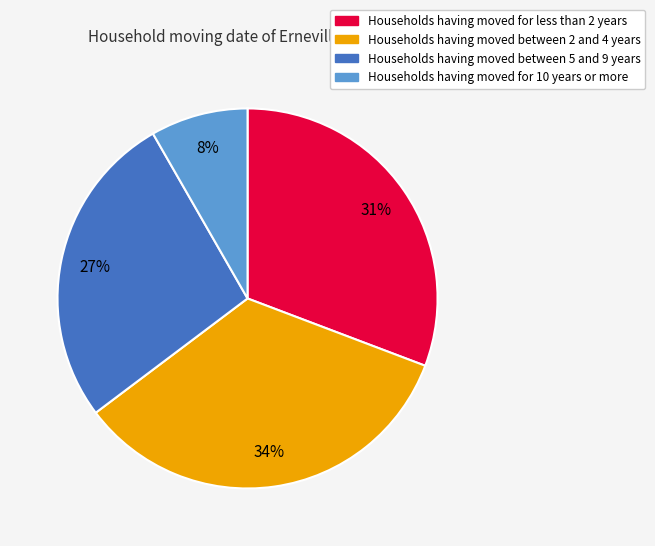

To the nearest percent, what is the difference between the largest and smallest slice percentages?

26%